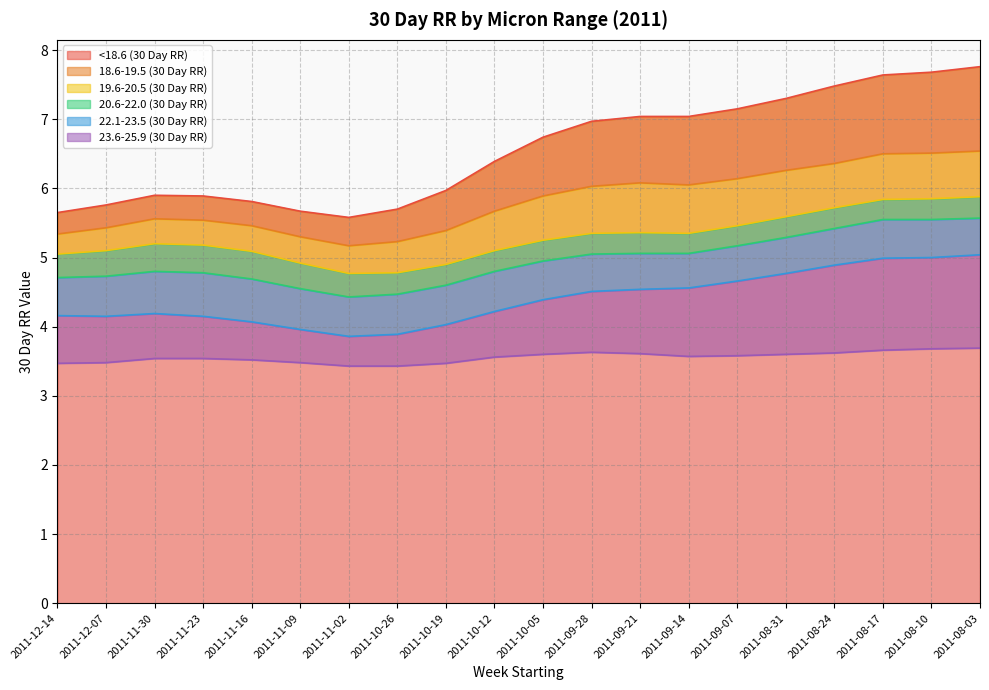

What value does the <18.6 (30 Day RR) series have at 2011-09-28?

7.0